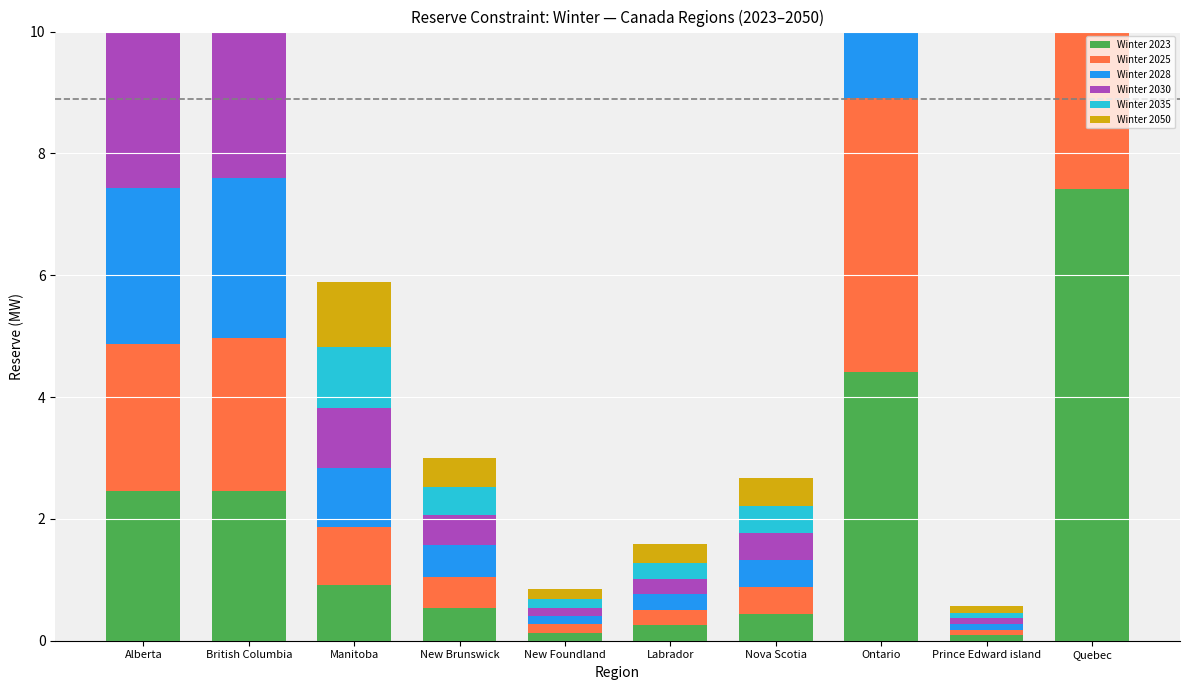

Which label corresponds to the largest value in the chart?

Quebec